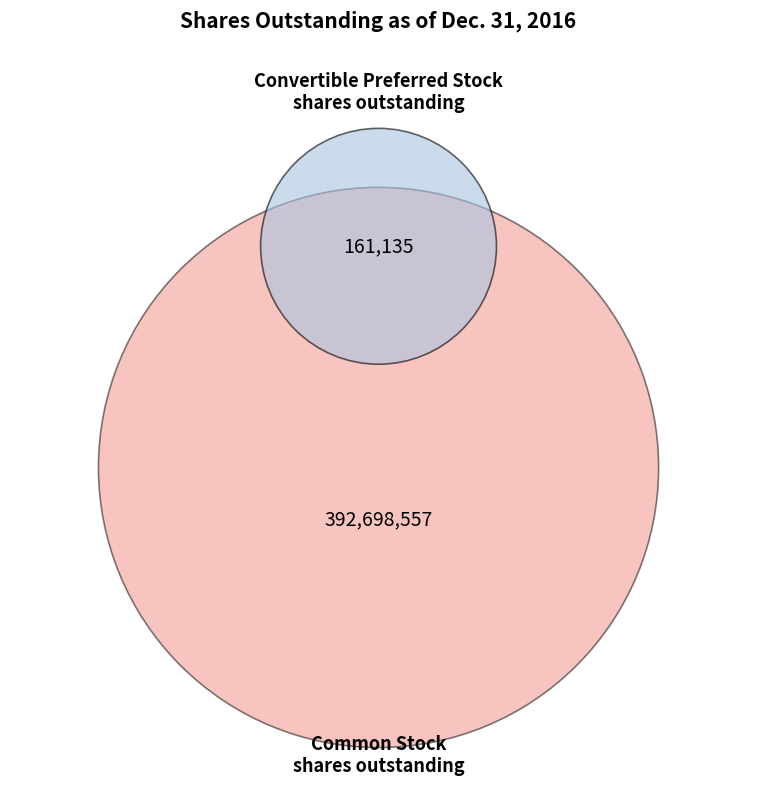

What percentage is the Common Stock shares outstanding slice, to the nearest percent?

100%